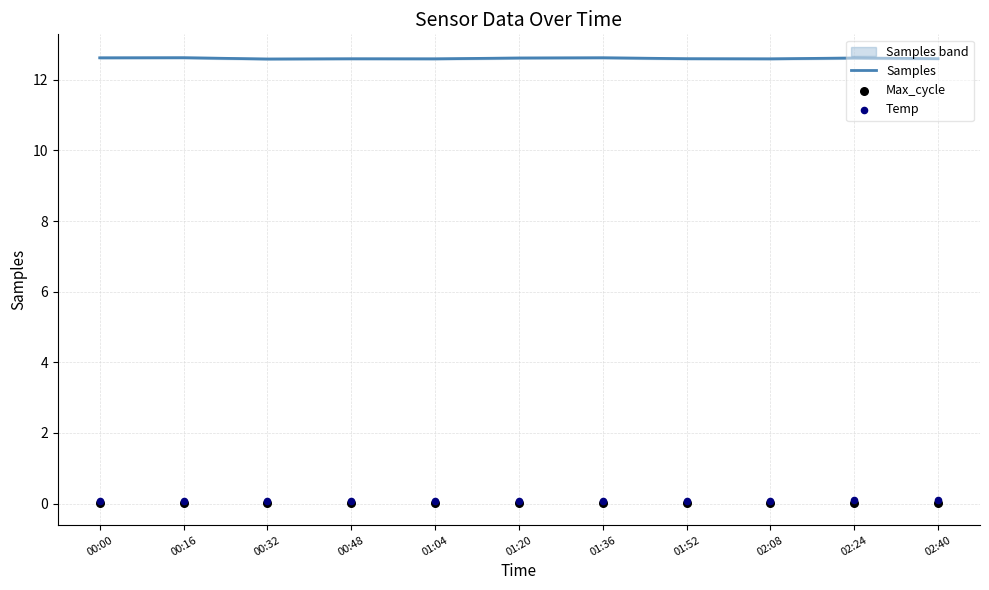

Which series has the largest Y range (max minus min)?

Samples